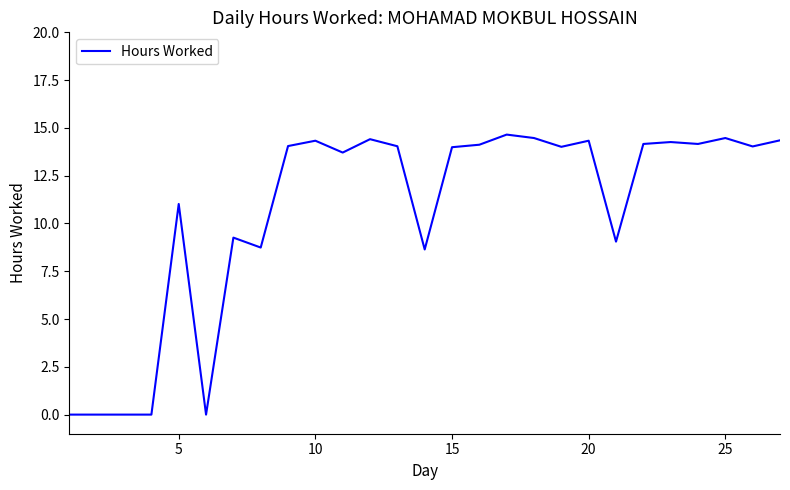

How many lines are shown in the chart?

1